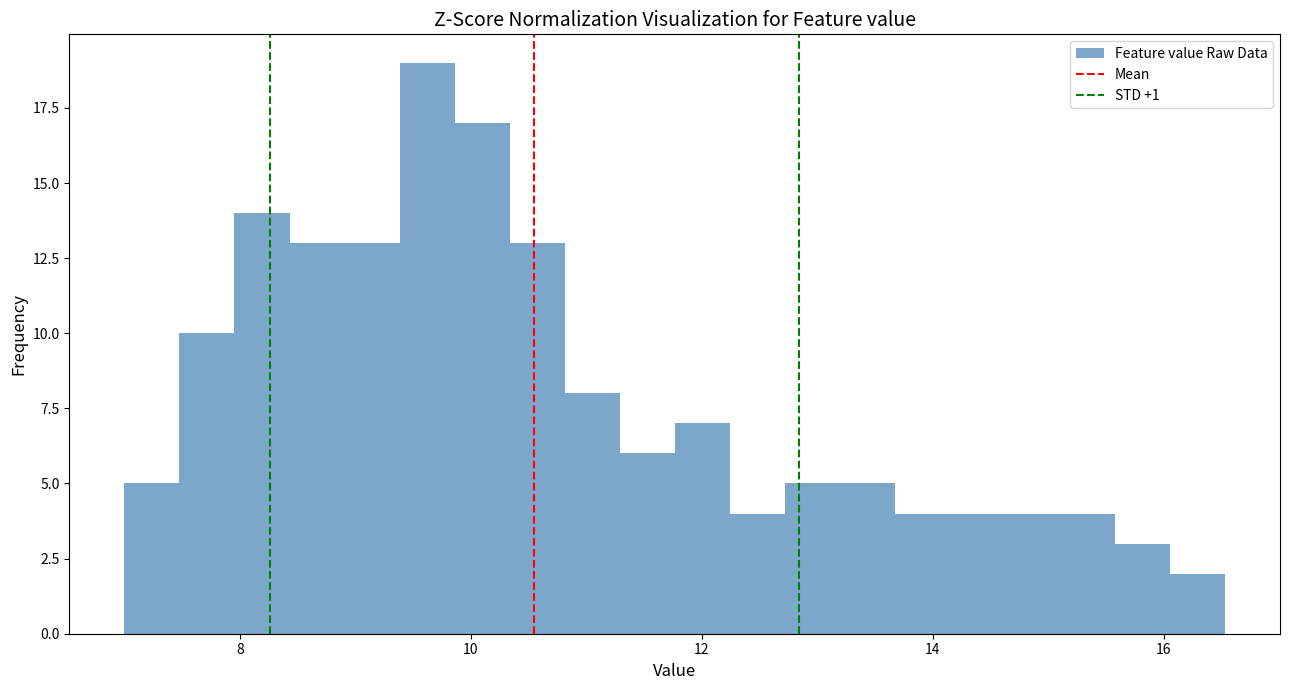

Around what value on the x-axis is the tallest bar? Give the approximate position of its centre, as read against the axis.

9.6